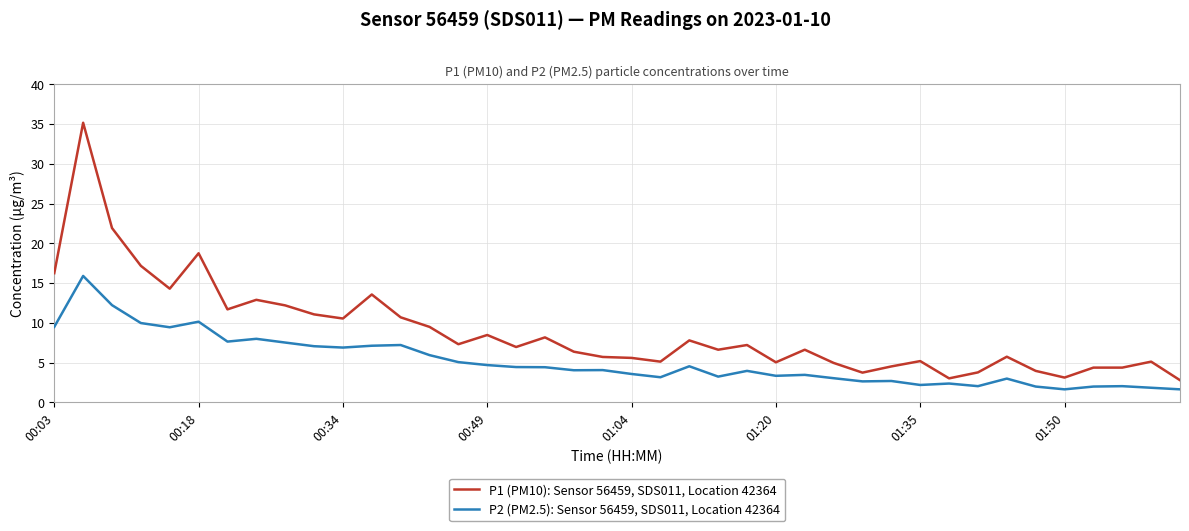

Which series has the widest spread of values?

P1 (PM10): Sensor 56459, SDS011, Location 42364